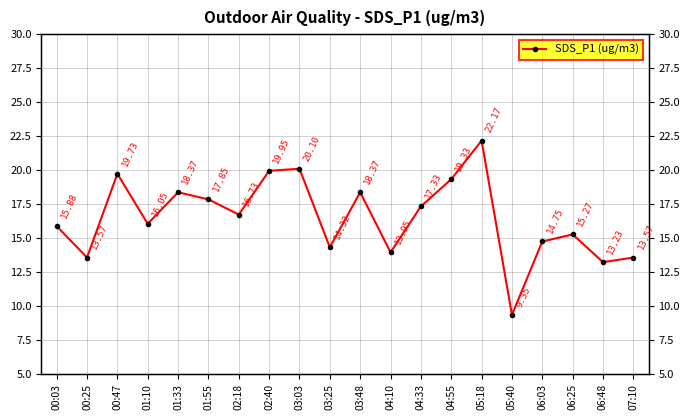

At which label is the value closest to 15?

06:03